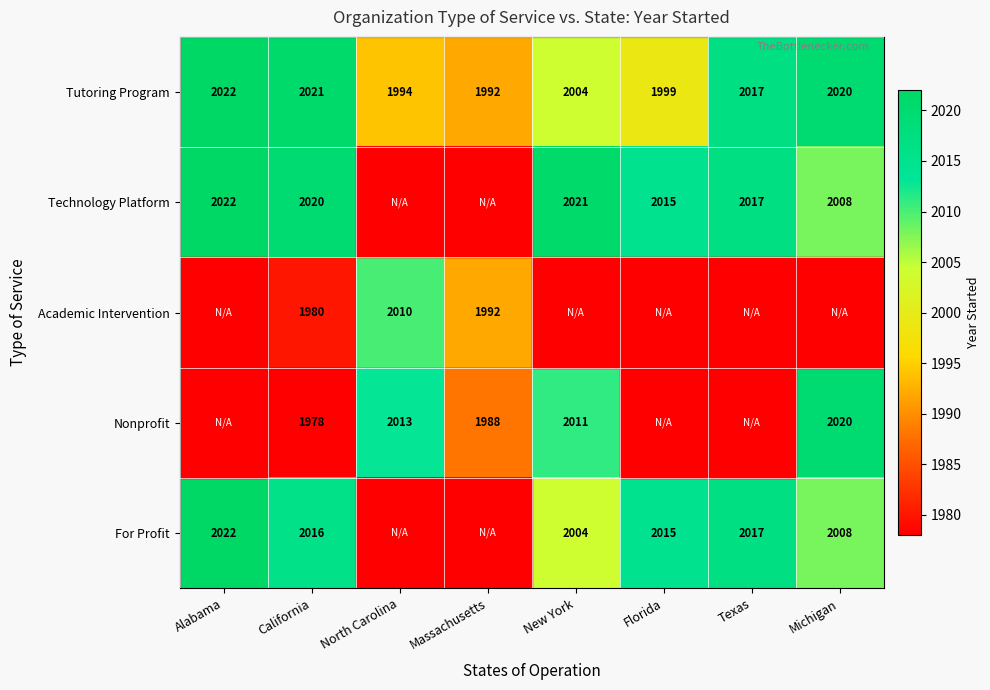

What is the greatest value displayed?

2022